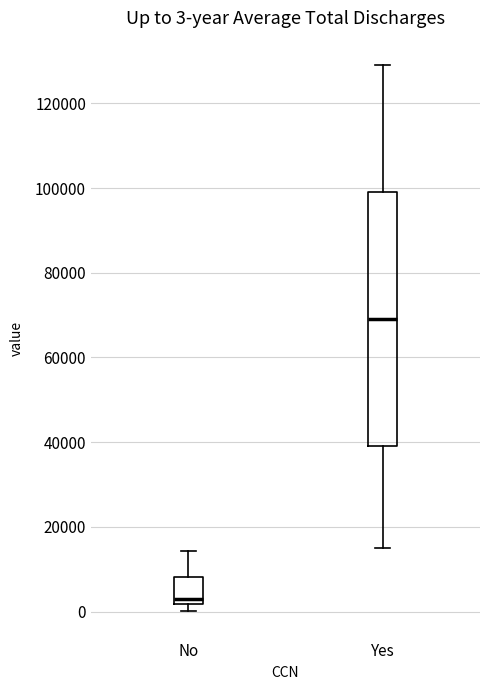

Which box has the highest median line?

Yes